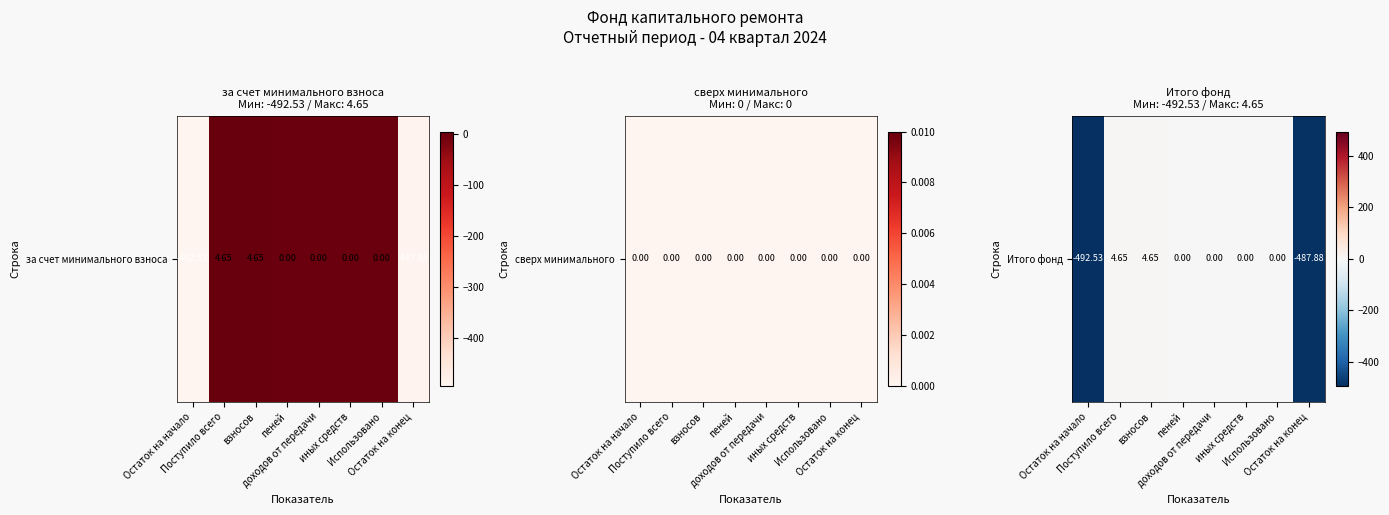

Rank the categories by value from lowest to highest.

Остаток на начало, Остаток на конец, пеней, доходов от передачи, иных средств, Использовано, Поступило всего, взносов